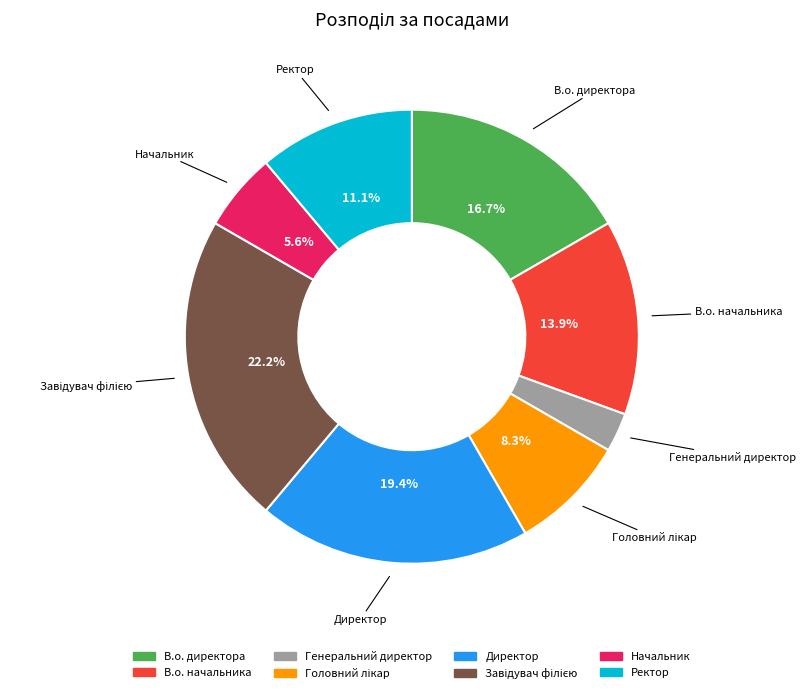

True or false: Ректор accounts for 6% of the total.

False